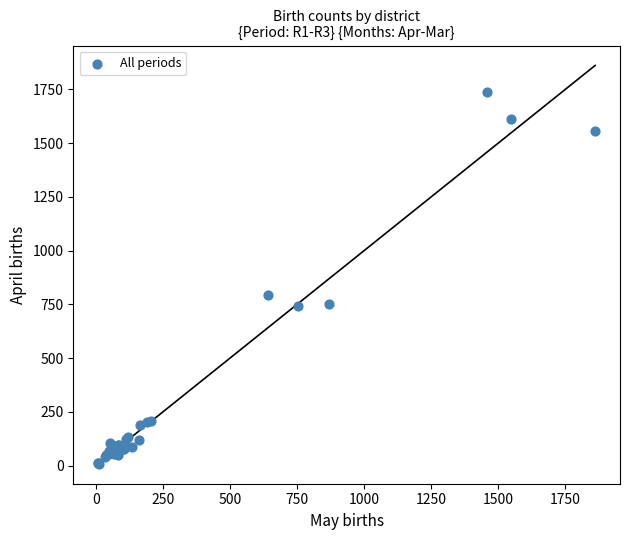

What Y value in the scatter plot is closest to 873?

792